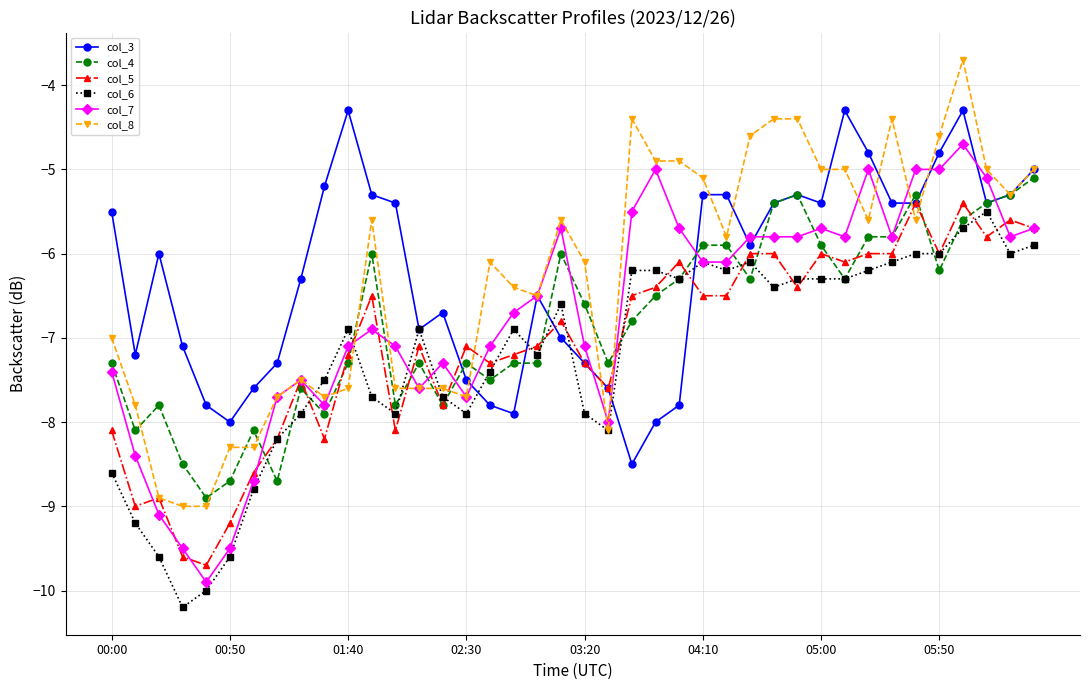

Which series has the largest range (max minus min)?

col_8